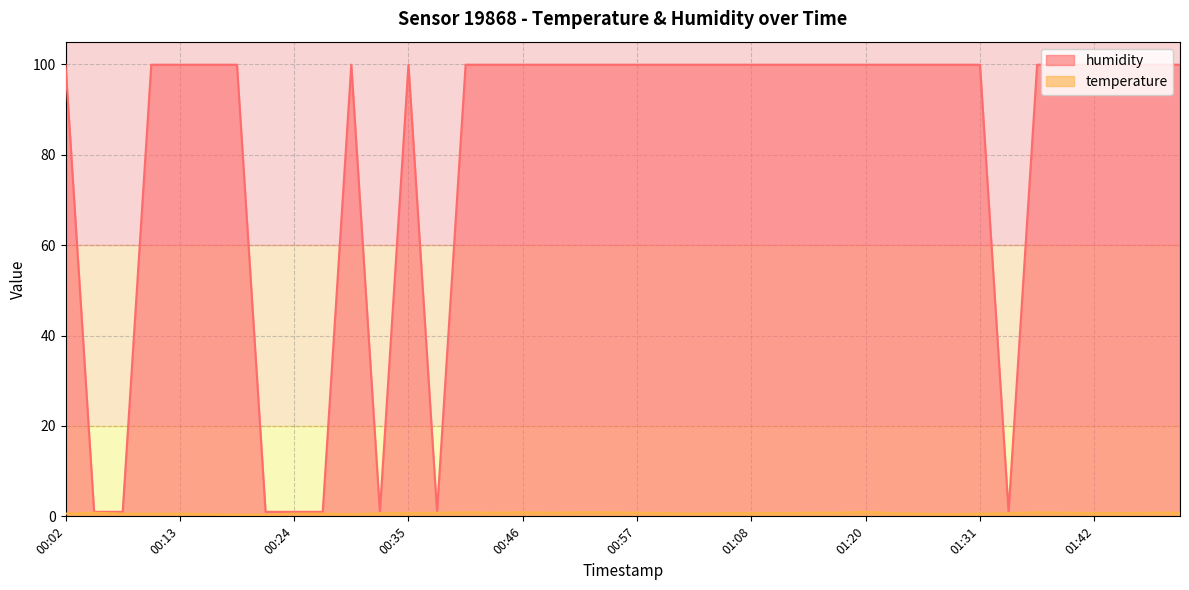

What is the sum of all humidity values?

3204.8